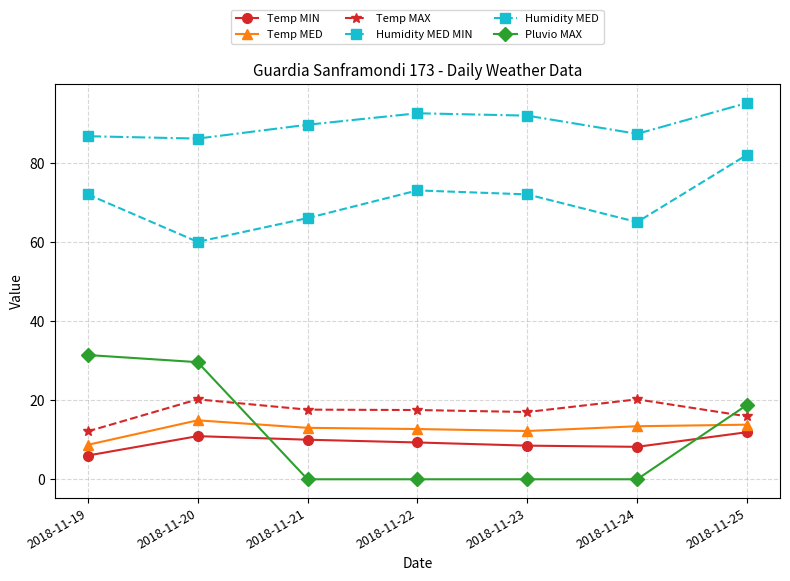

How many interior local valleys does the Humidity MED MIN series have?

2